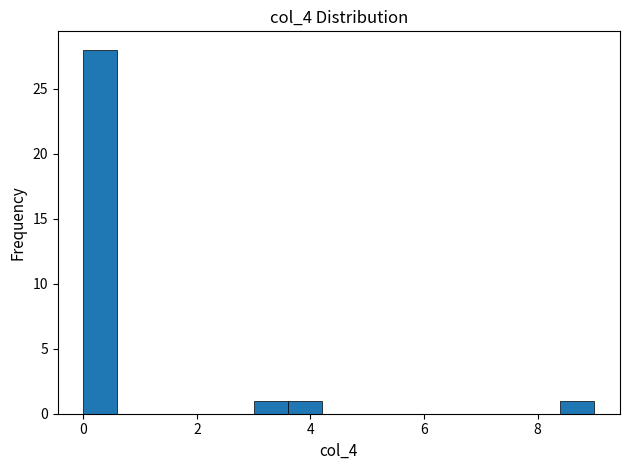

Around what value on the x-axis is the tallest bar? Give the approximate position of its centre, as read against the axis.

0.4